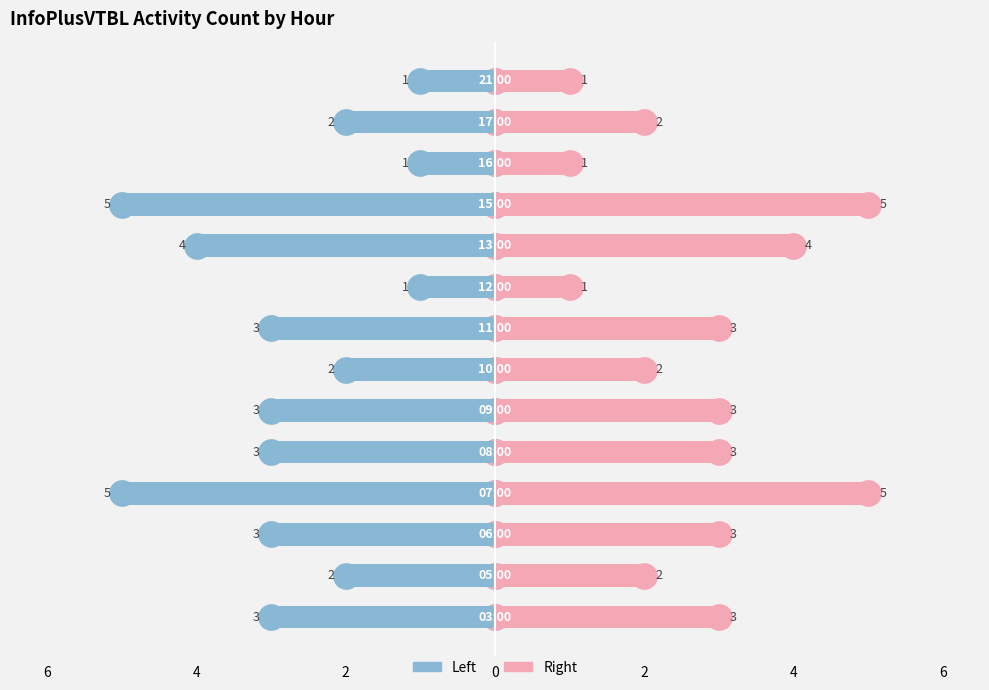

How many values in the Left series exceed -3?

6